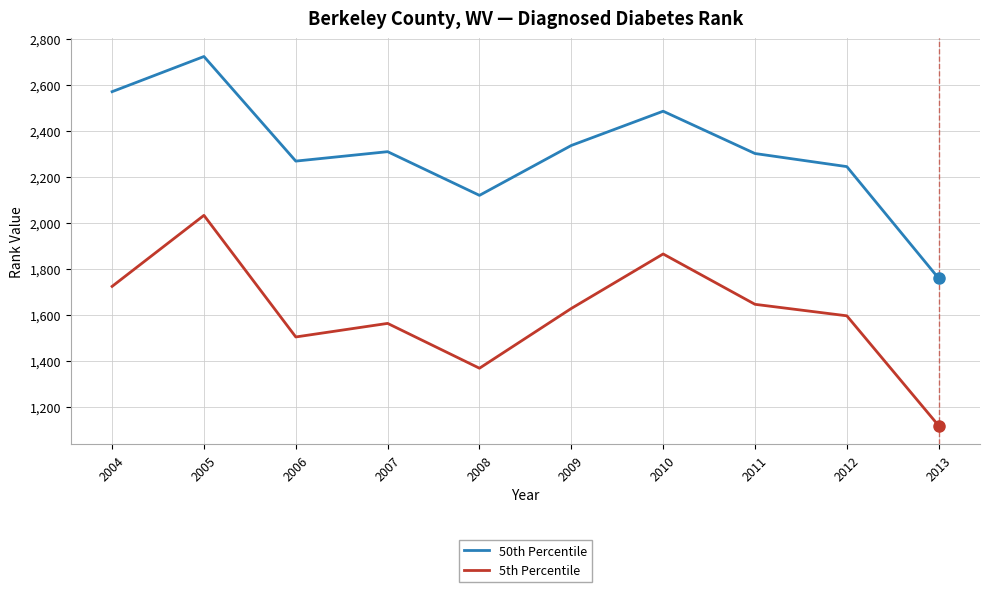

True or false: 50th Percentile and 5th Percentile intersect in this chart.

False